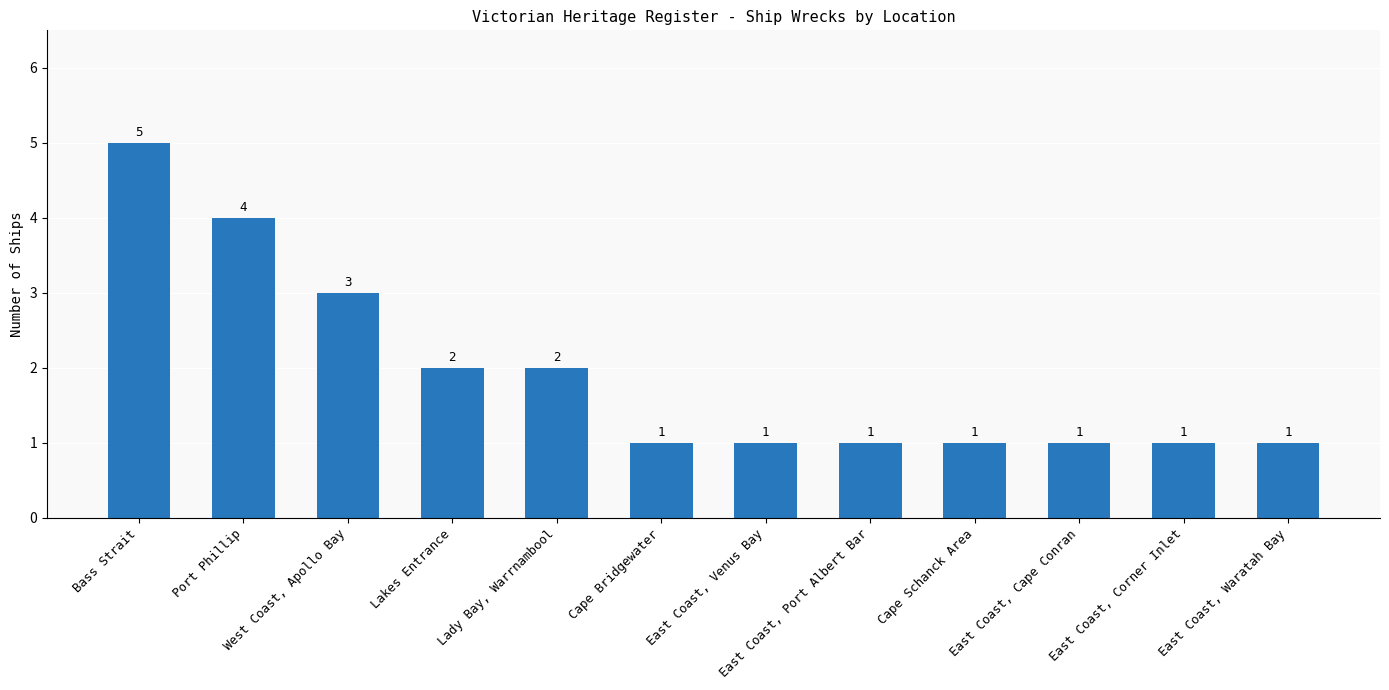

What is the label of the 12th bar from the right?

Bass Strait